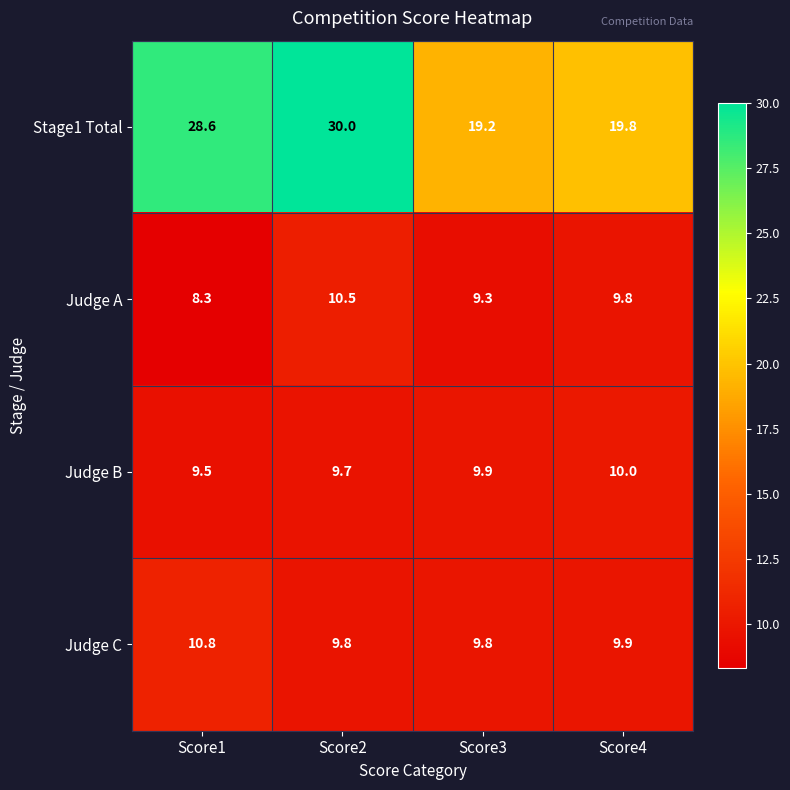

Which series changed the most between Score3 and Score4?

Stage1 Total